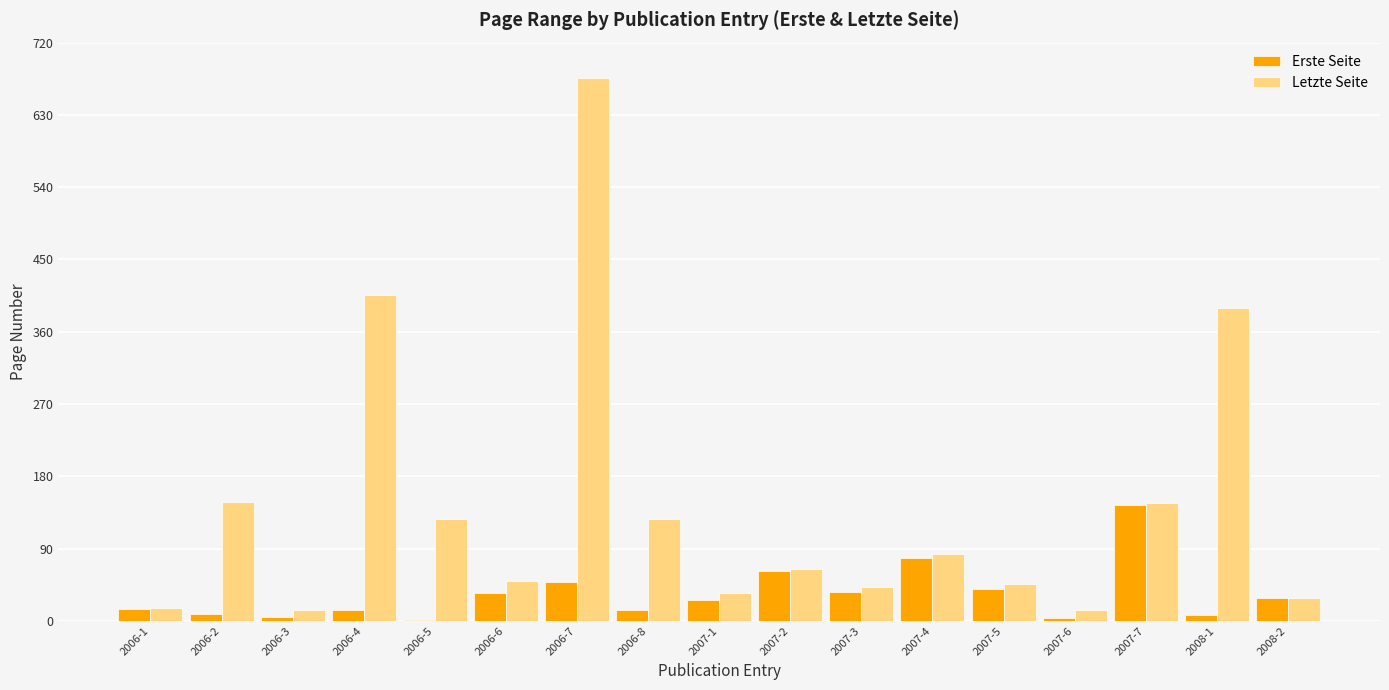

What is the maximum value for Letzte Seite?

676